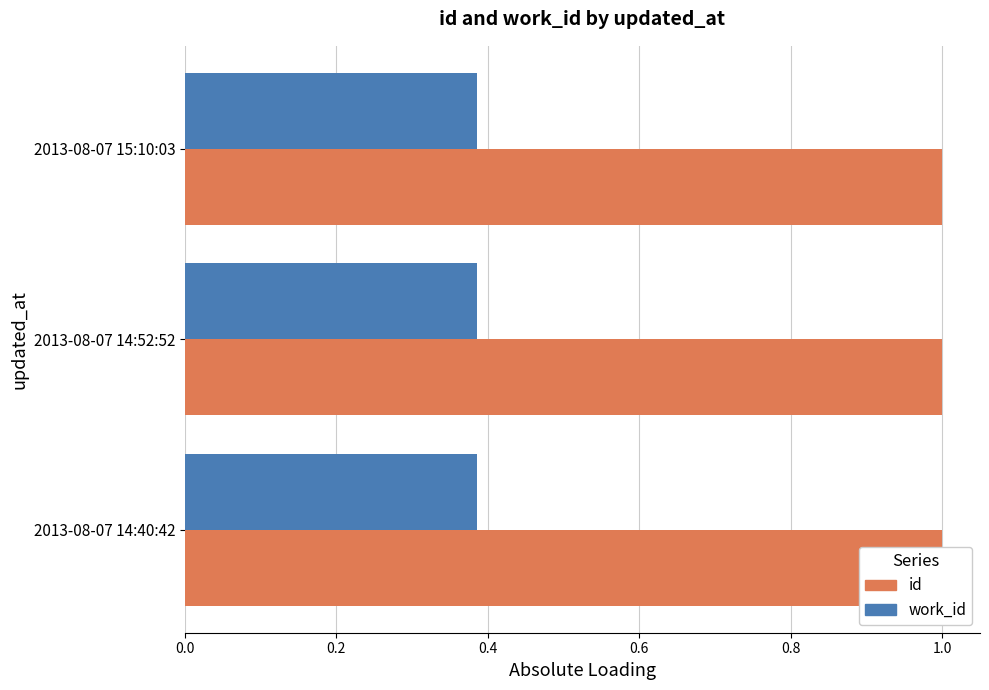

What is the total value across all series at 0.4?

1.4